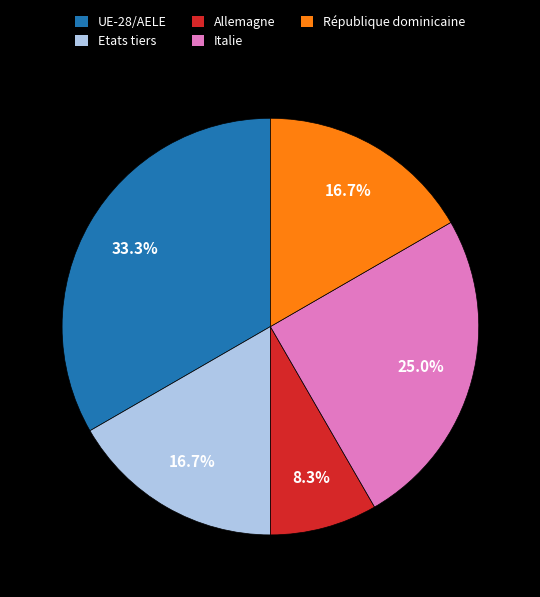

Which category has the biggest portion of the pie?

UE-28/AELE